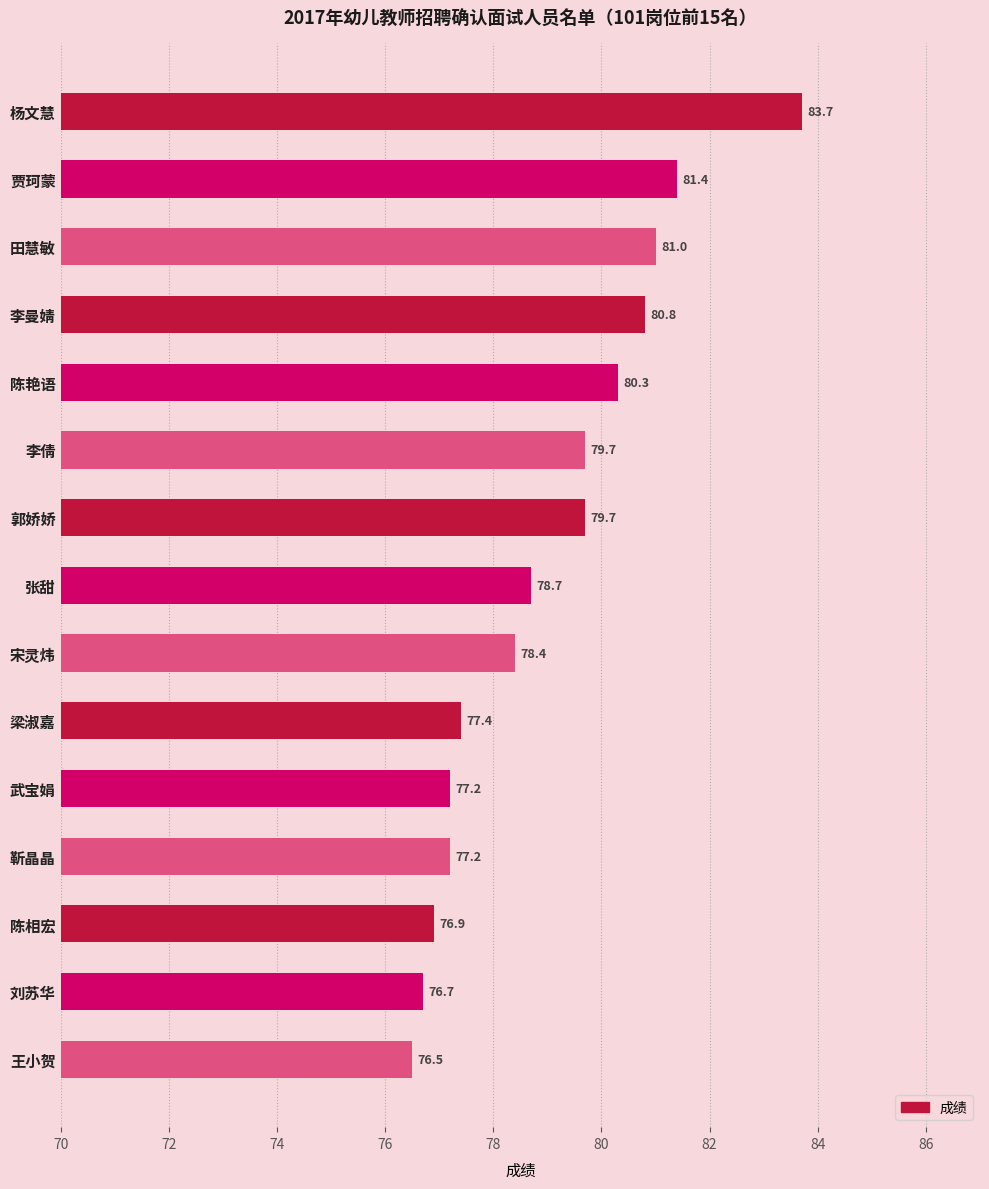

True or false: the data shows 79.7 at 李倩.

True